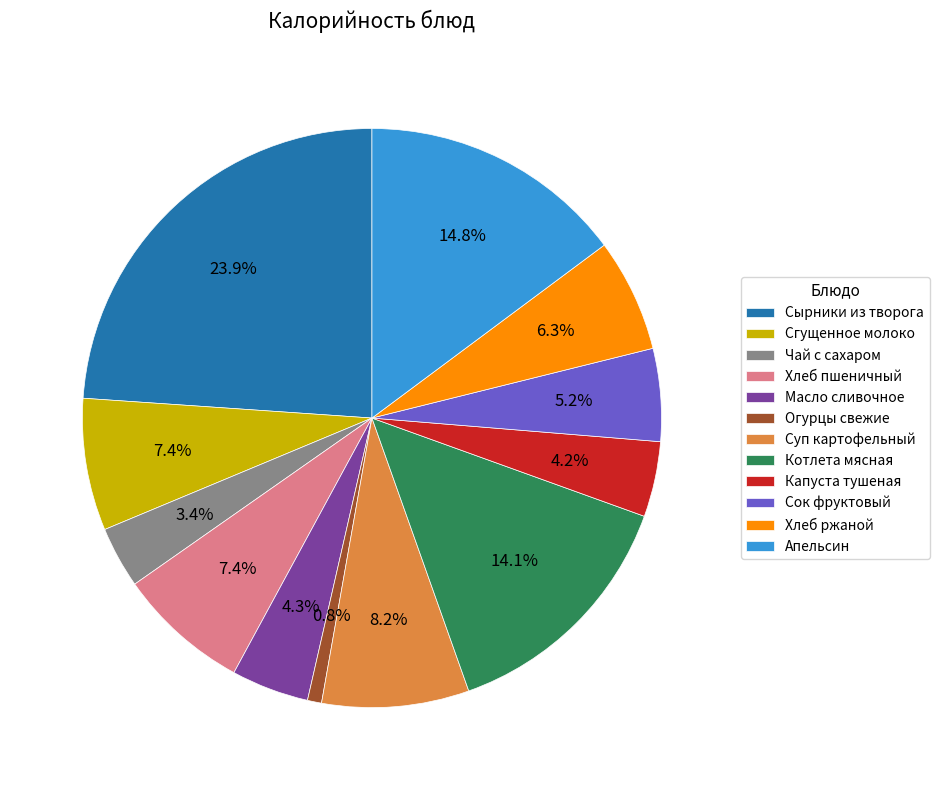

Is Огурцы свежие the majority of the pie?

No